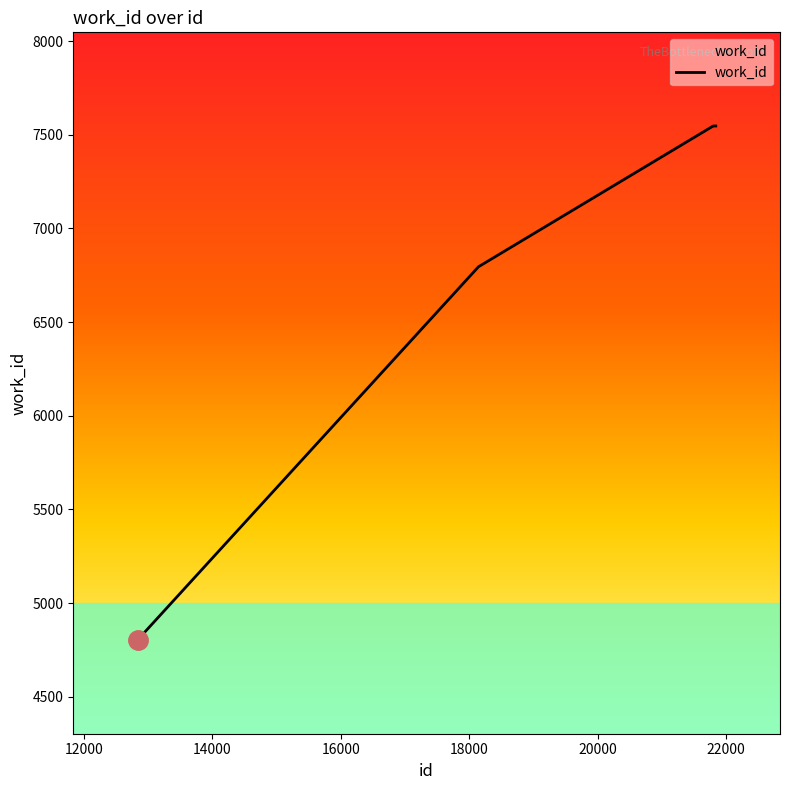

What is the difference between the maximum and minimum values?

2744